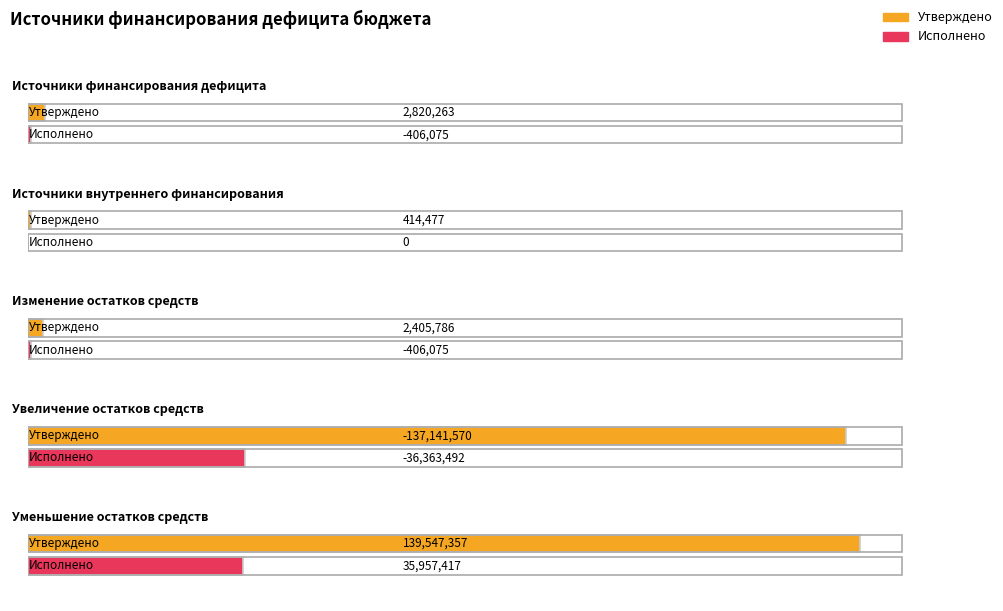

At Уменьшение остатков средств, list the series in order from largest to smallest.

Утверждено, Исполнено